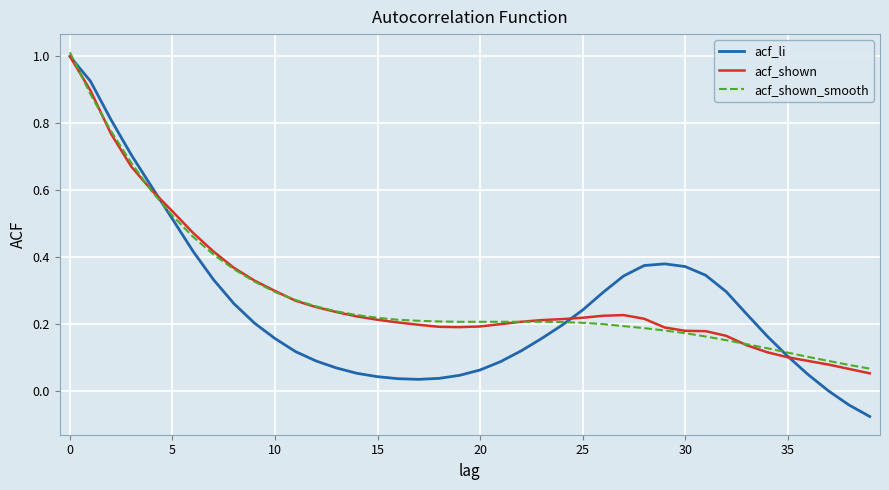

Which series has the largest range (max minus min)?

acf_li